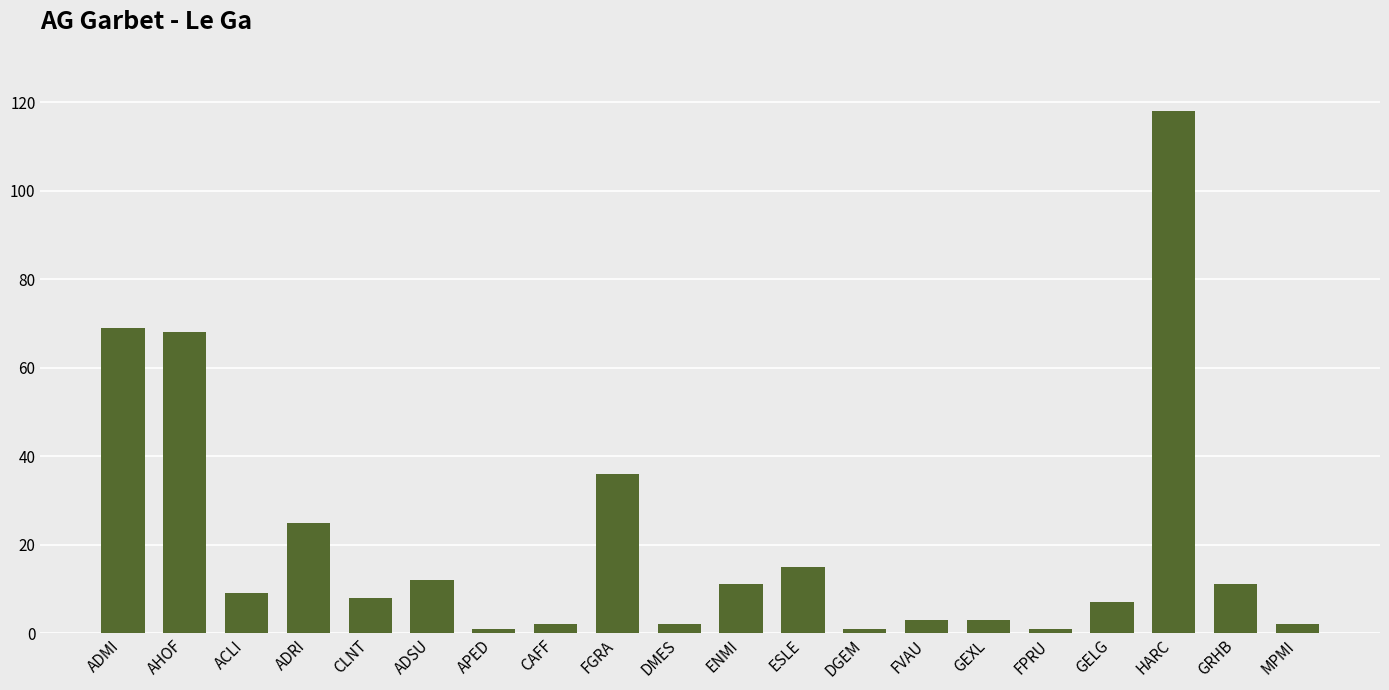

What is the value of the 18th bar from the left?

118